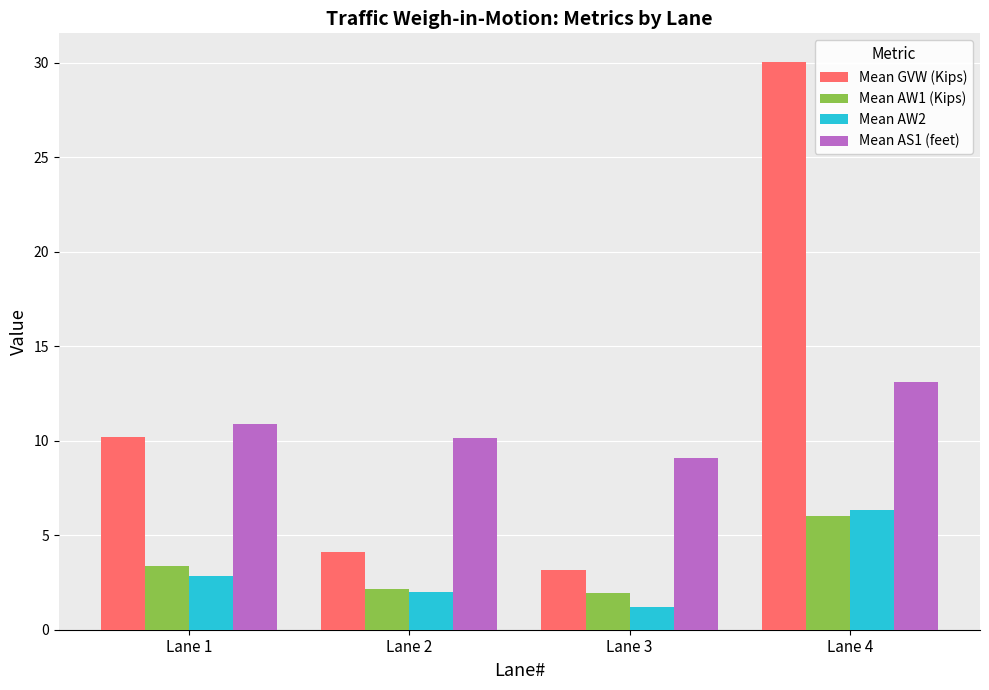

What is the difference between the highest and lowest values at Lane 1?

8.0